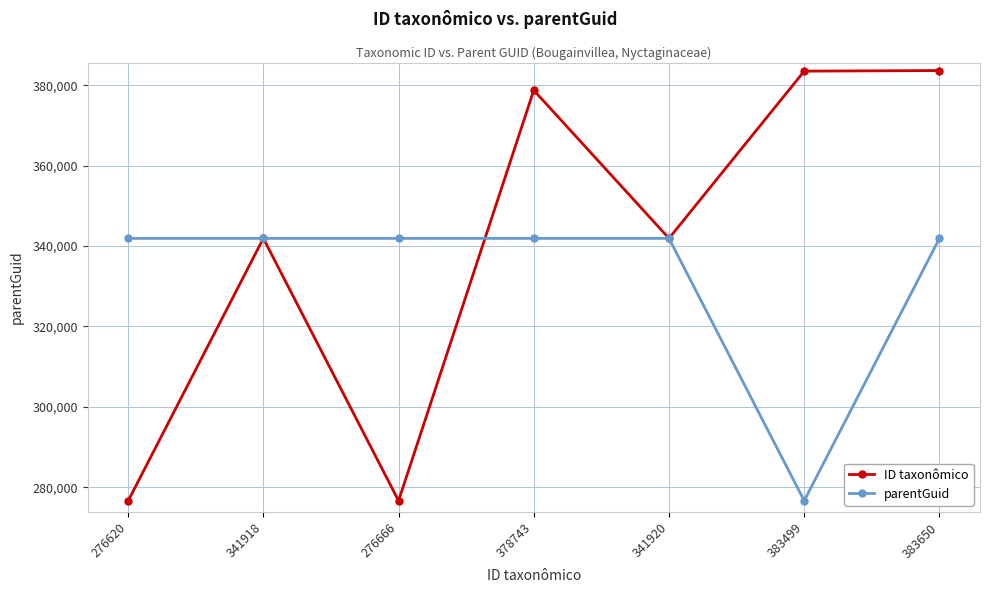

At which category is the sum across all series the highest?

383650